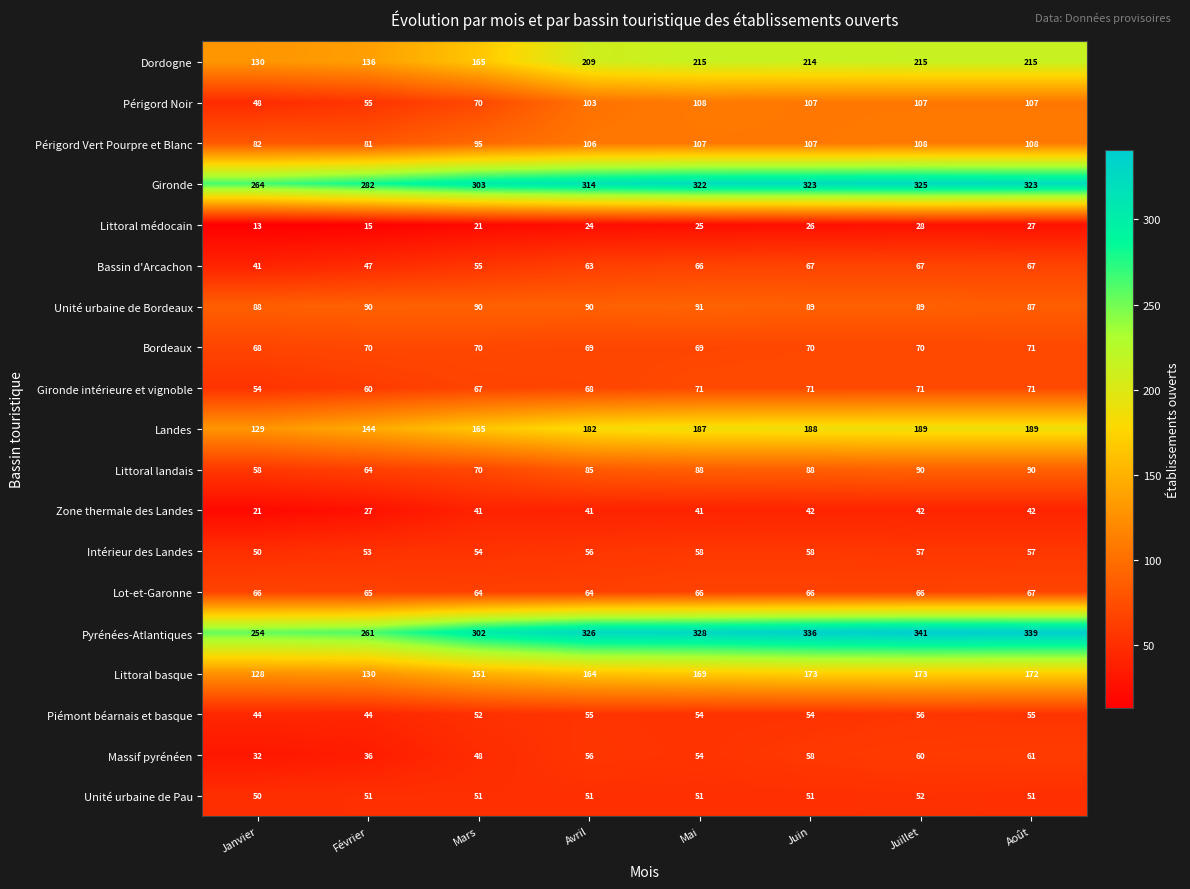

The value of Lot-et-Garonne at Janvier is 66. True or false?

True